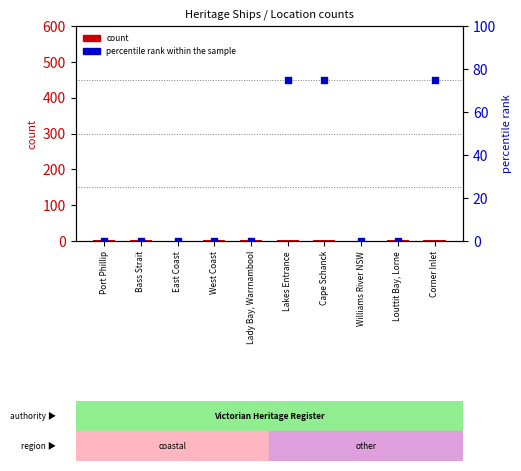

At how many categories does at least one series exceed 4?

3